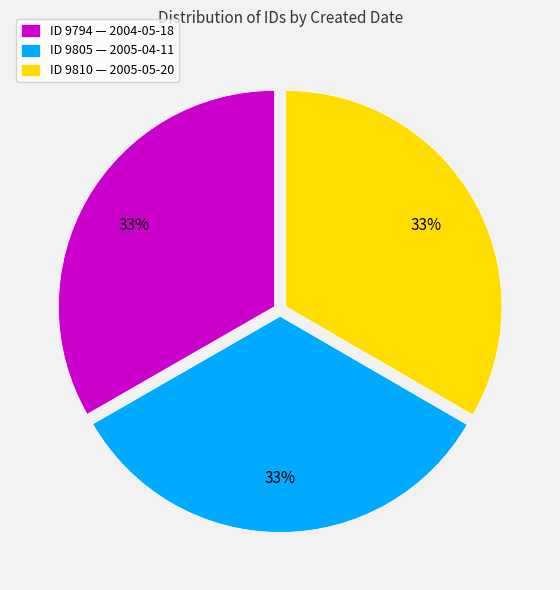

What is the ratio of the value at ID 9810 — 2005-05-20 to the value at ID 9794 — 2004-05-18?

1.0